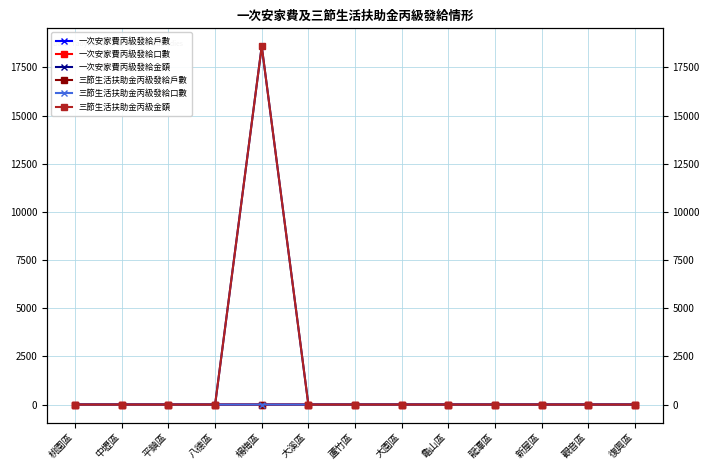

What is the label of the 10th point from the left?

龍潭區